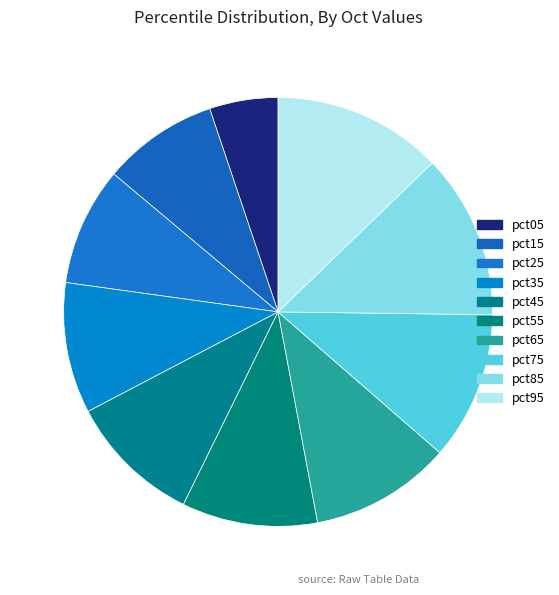

Which slice is the largest?

pct95